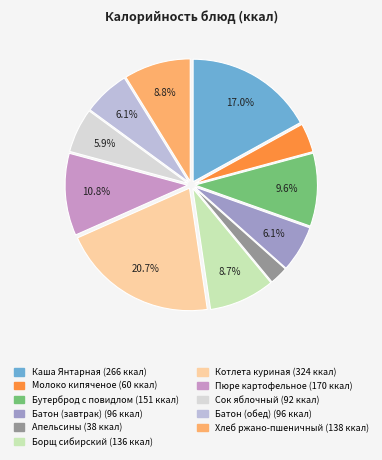

True or false: Батон (обед) accounts for 1% of the total.

False